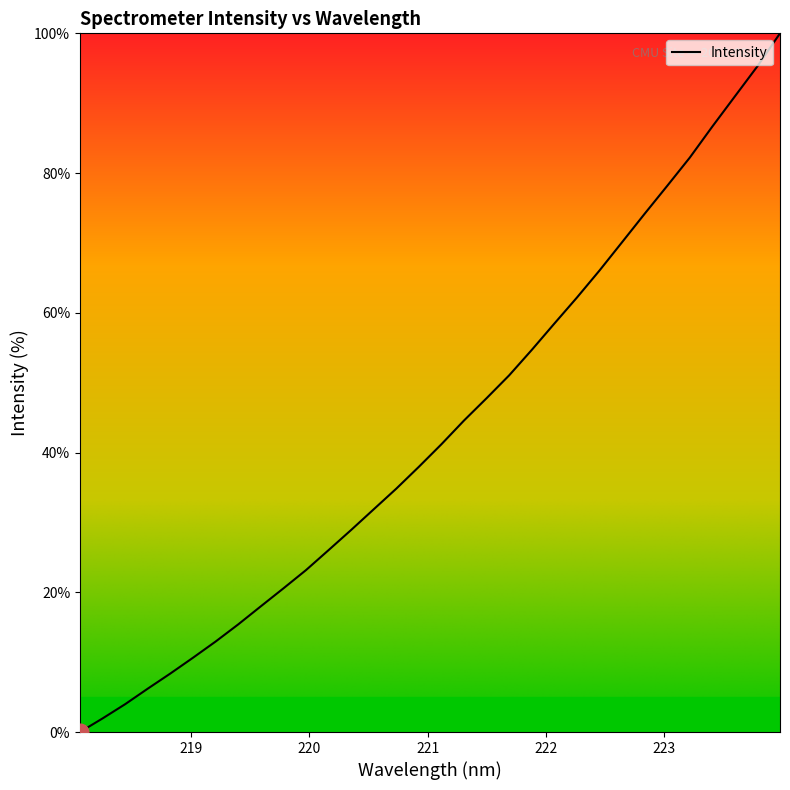

Count the number of categories in the chart.

32